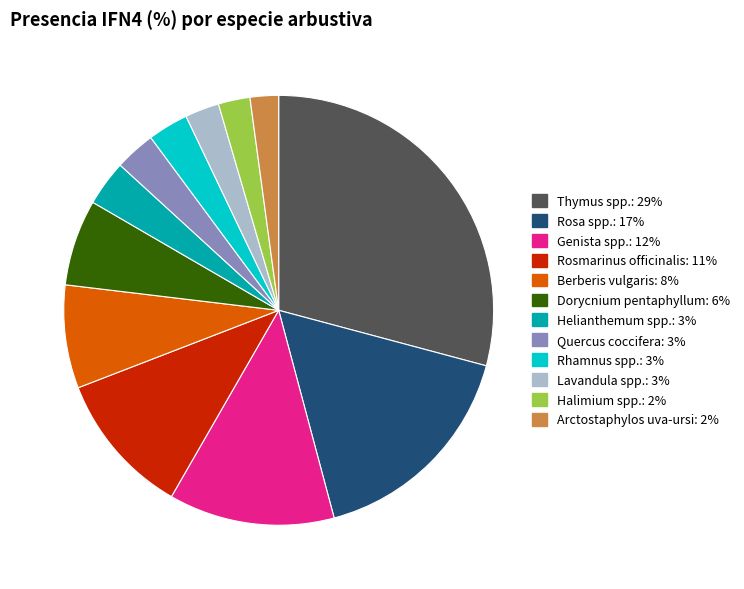

Which has a higher value, Thymus spp.: 29% or Lavandula spp.: 3%?

Thymus spp.: 29%